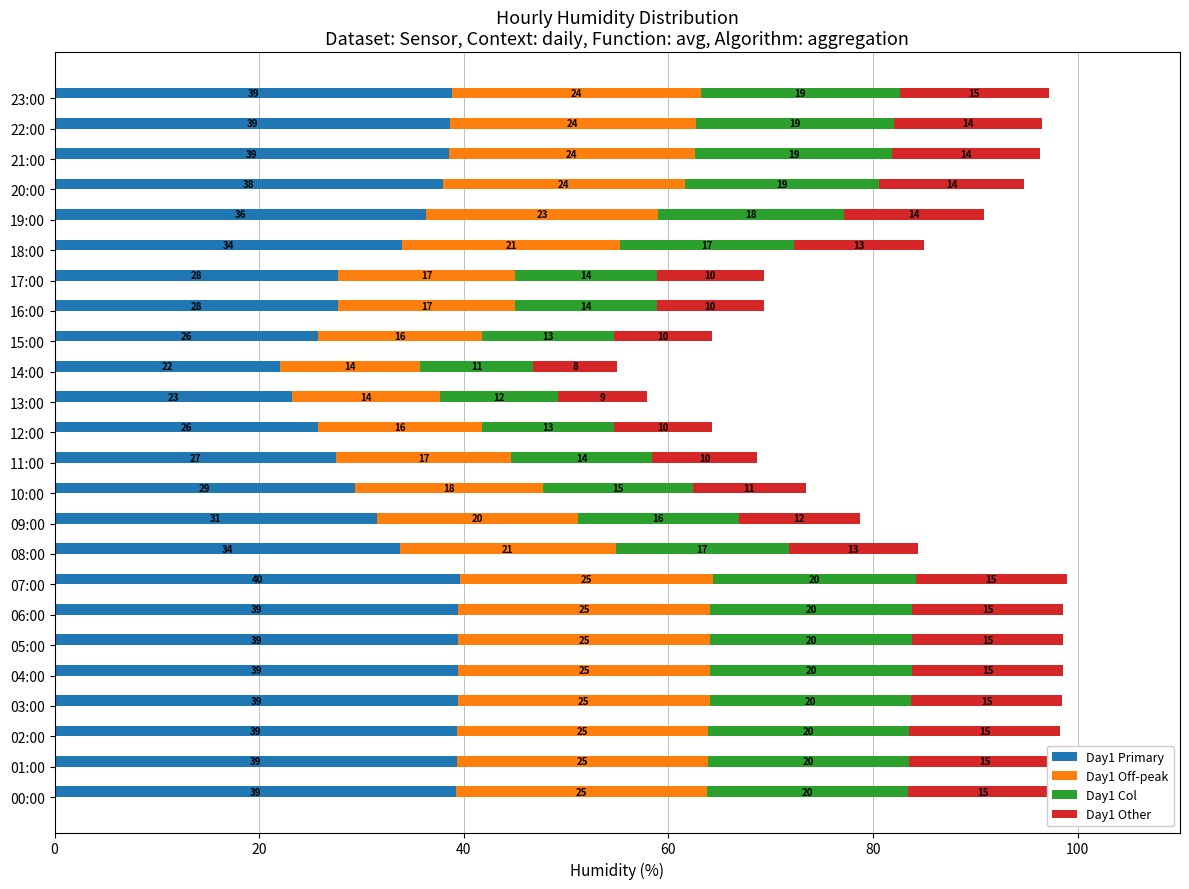

What are all the series names shown in the legend?

Day1 Primary, Day1 Off-peak, Day1 Col, Day1 Other